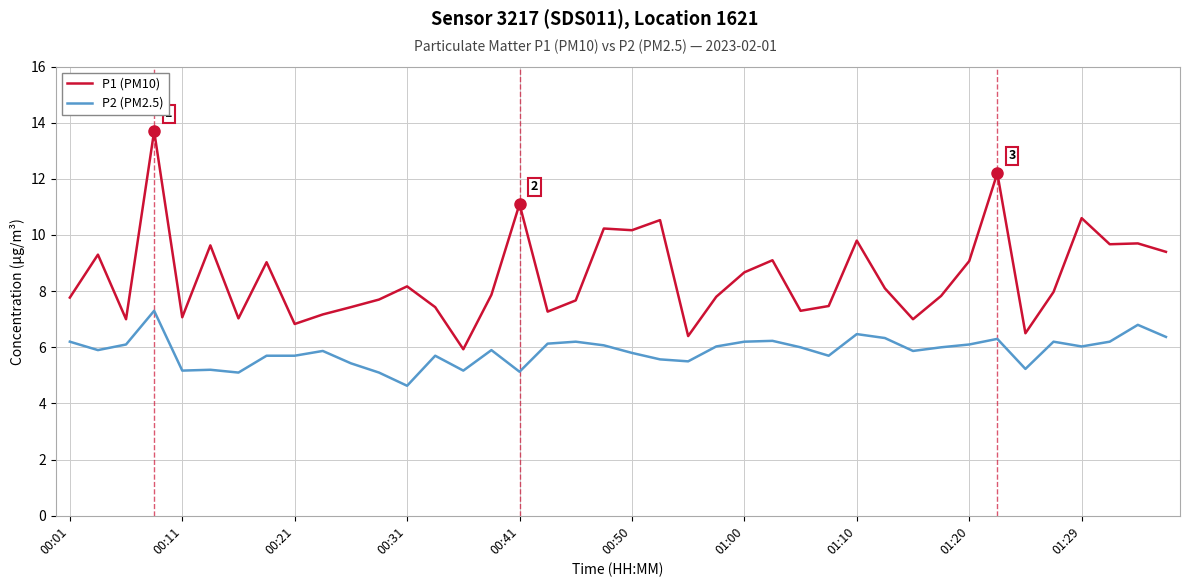

True or false: P2 (PM2.5) and P1 (PM10) cross at least once.

False